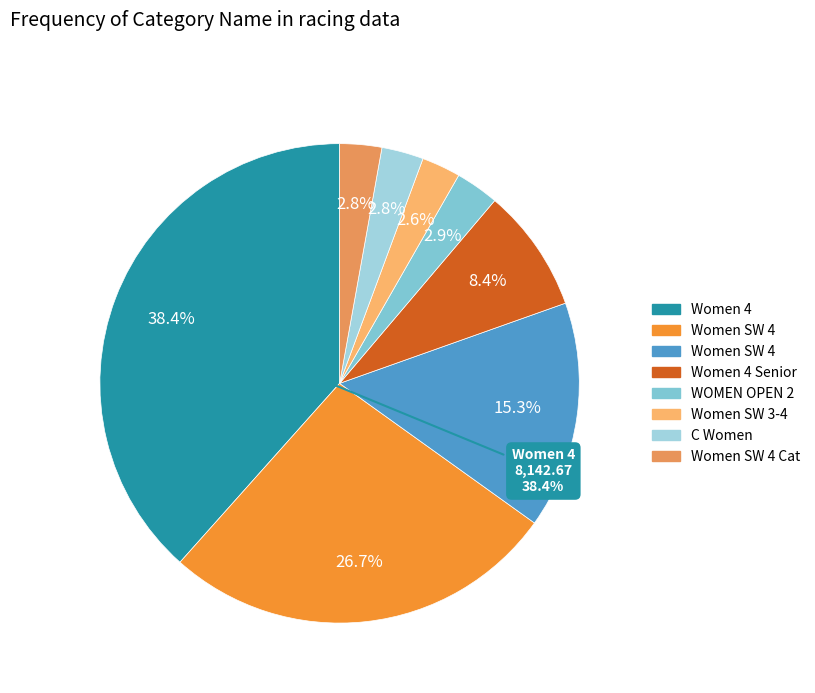

Is there any slice that represents more than half of the pie?

No